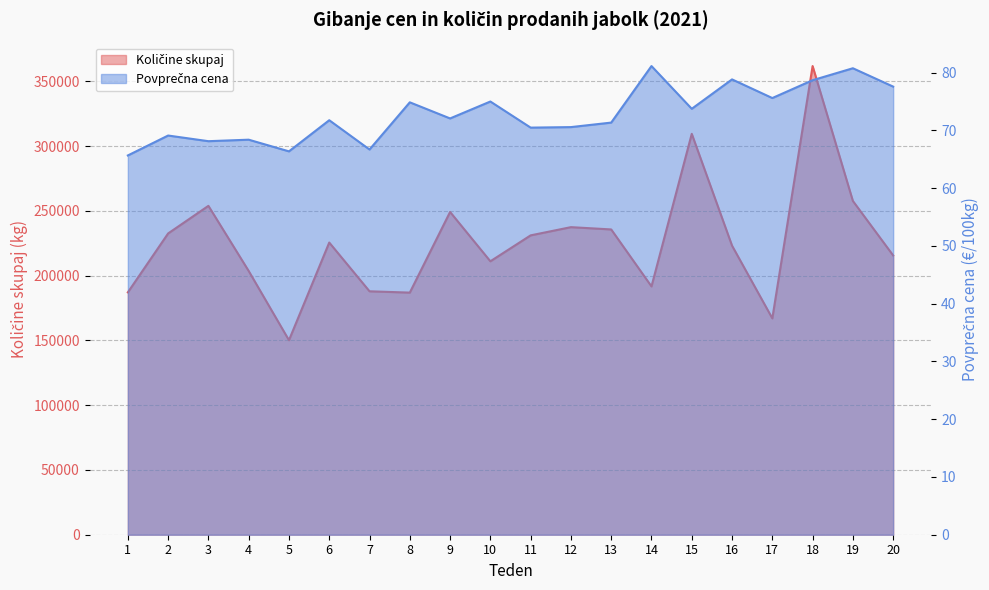

True or false: Povprečna cena and Količine skupaj intersect in this chart.

False